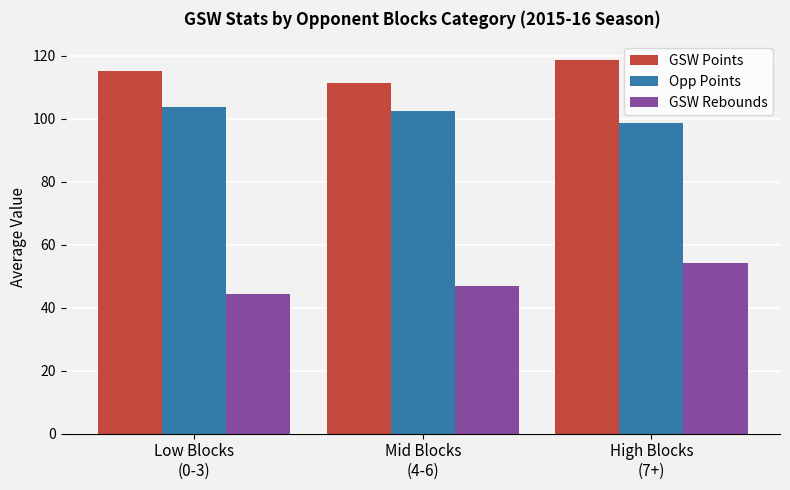

What position from the left is High Blocks
(7+)?

3